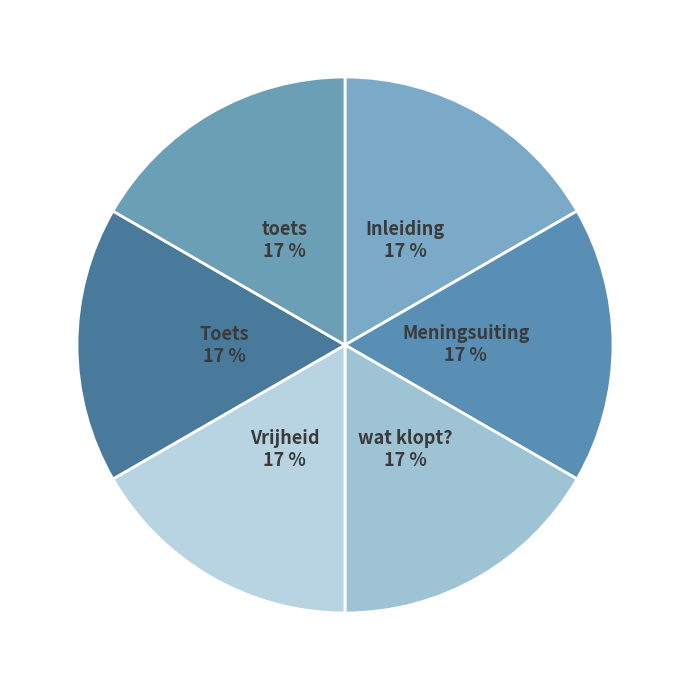

How many segments does this pie chart have?

6